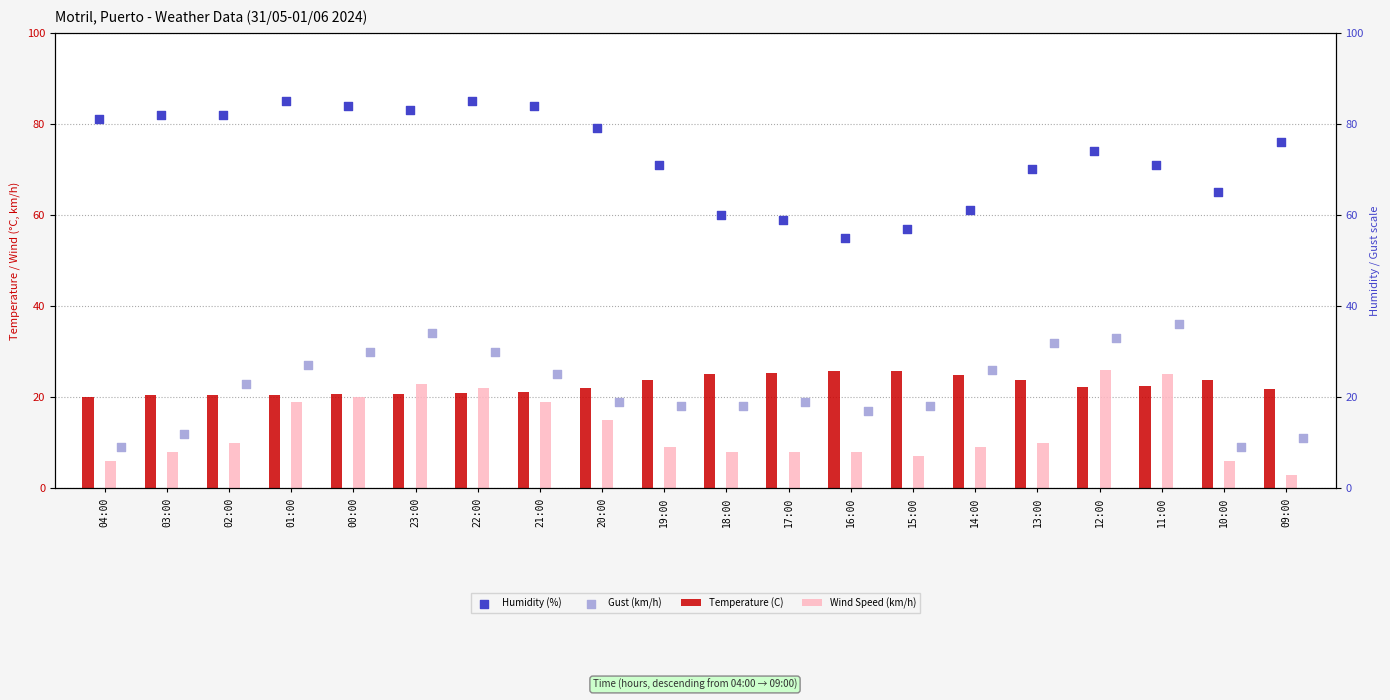

Which series has the largest total across all categories?

Humidity (%)